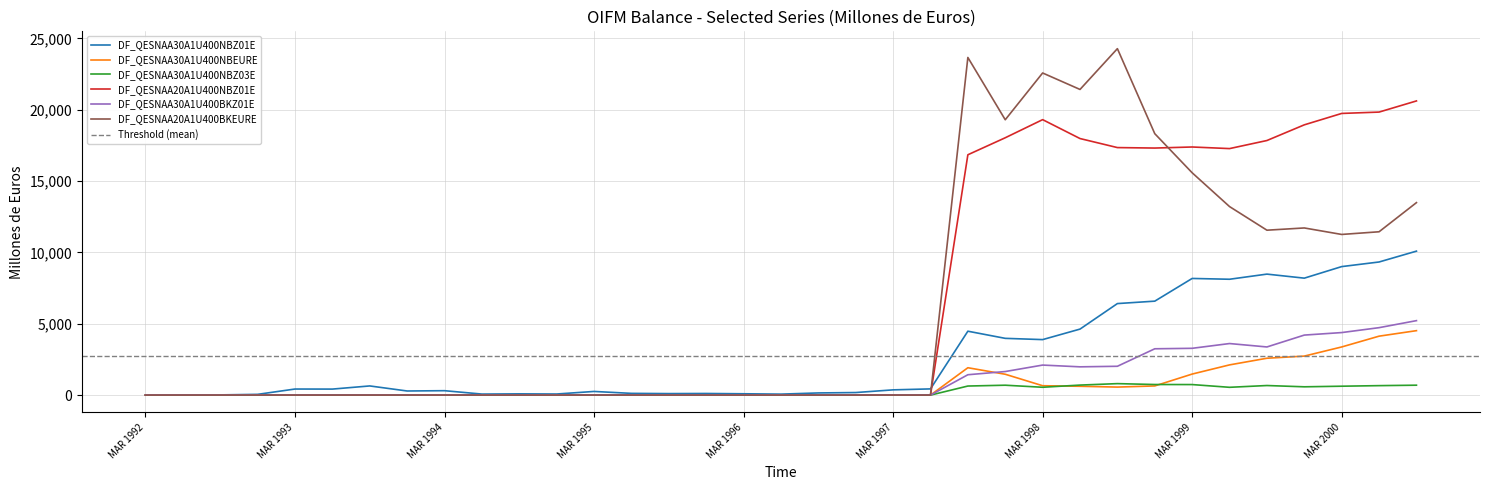

Which category has the highest value in the DF_QESNAA30A1U400NBEURE series?

SEP 2000